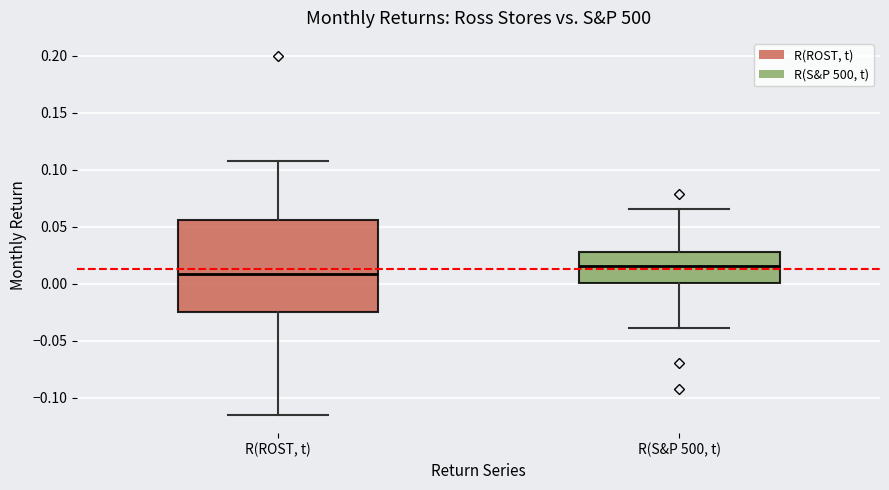

Which box has the highest median line?

R(S&P 500, t)